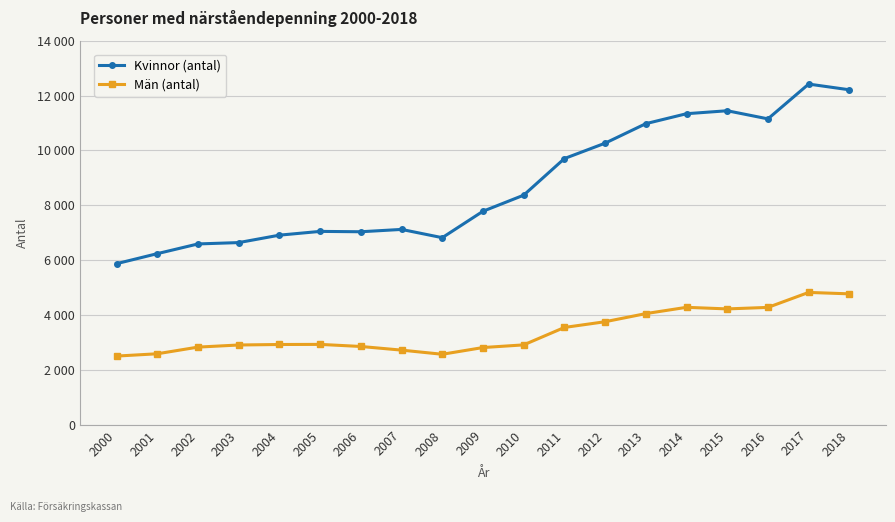

Rank the categories by Kvinnor (antal) value from lowest to highest.

2000, 2001, 2002, 2003, 2008, 2004, 2006, 2005, 2007, 2009, 2010, 2011, 2012, 2013, 2016, 2014, 2015, 2018, 2017